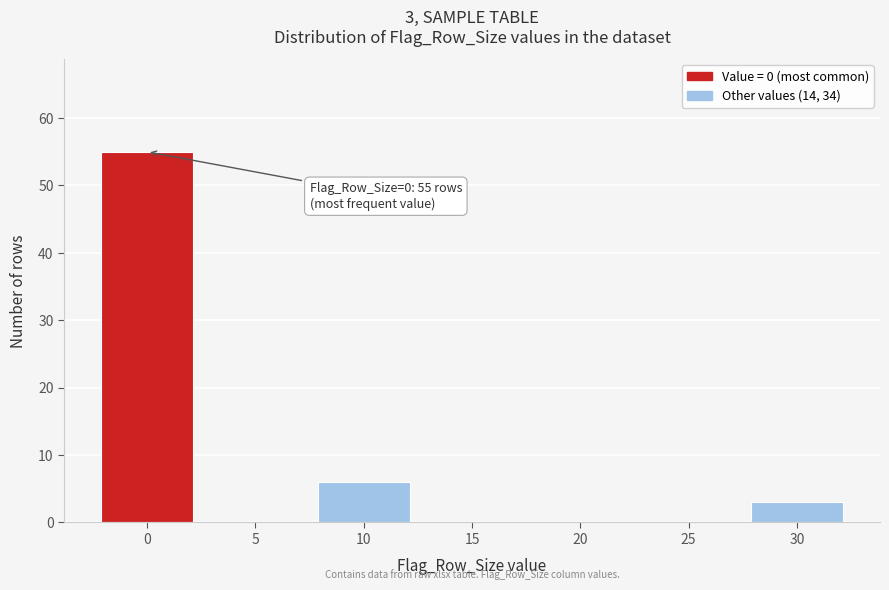

Reading left to right, list all the values displayed in this chart.

0=55	5=0	10=6	15=0	20=0	25=0	30=3